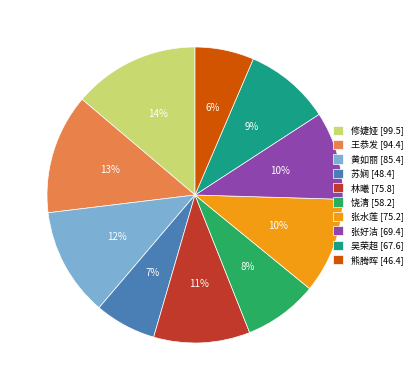

Count the number of slices in the pie.

10